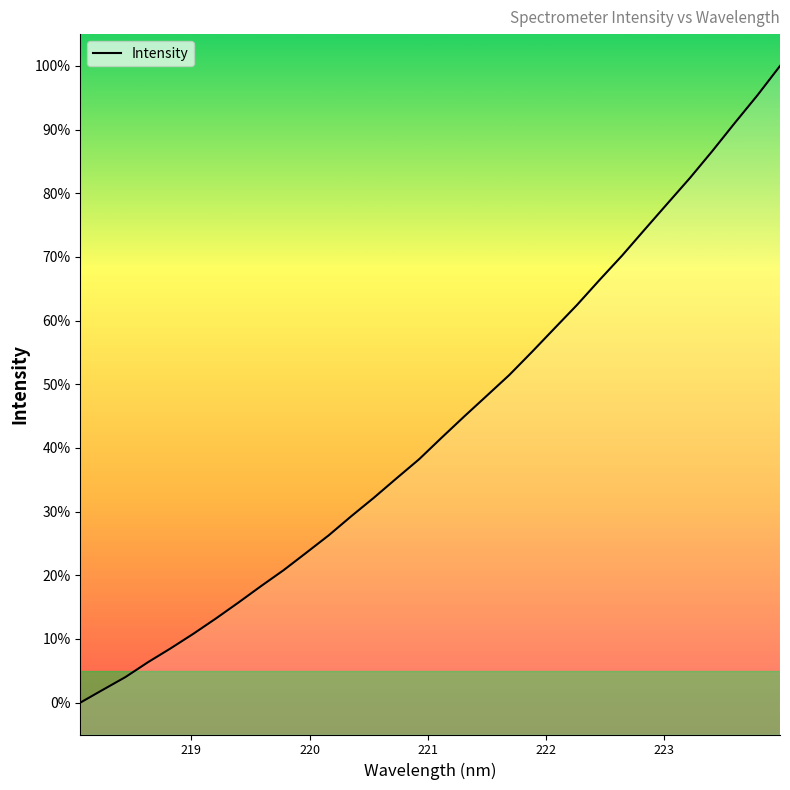

Is this an area chart (filled region under the line)?

No